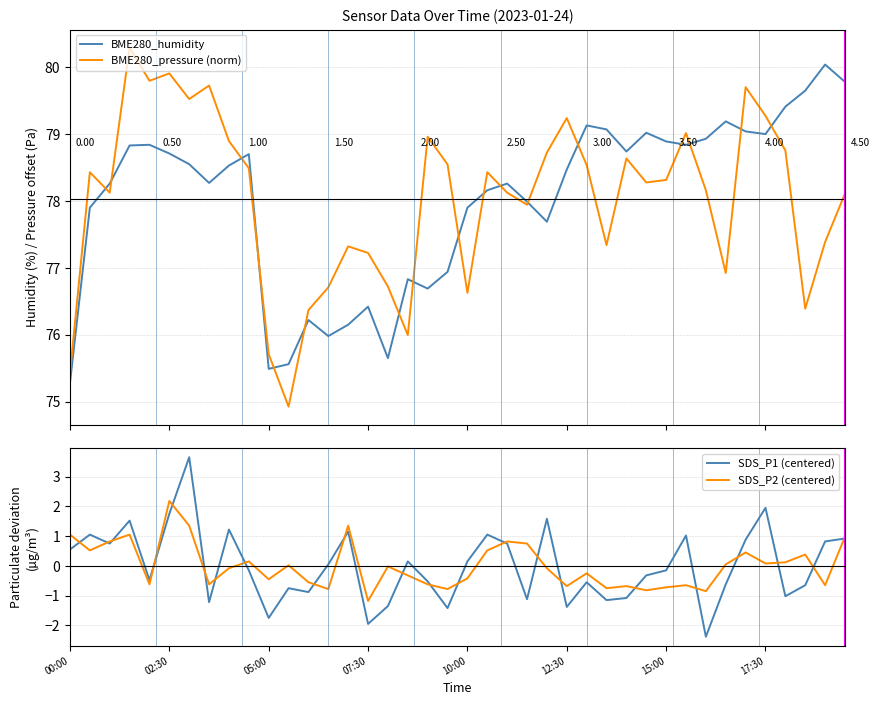

The SDS_P2 (centered) series shows 0.1 at 17:30. True or false?

True